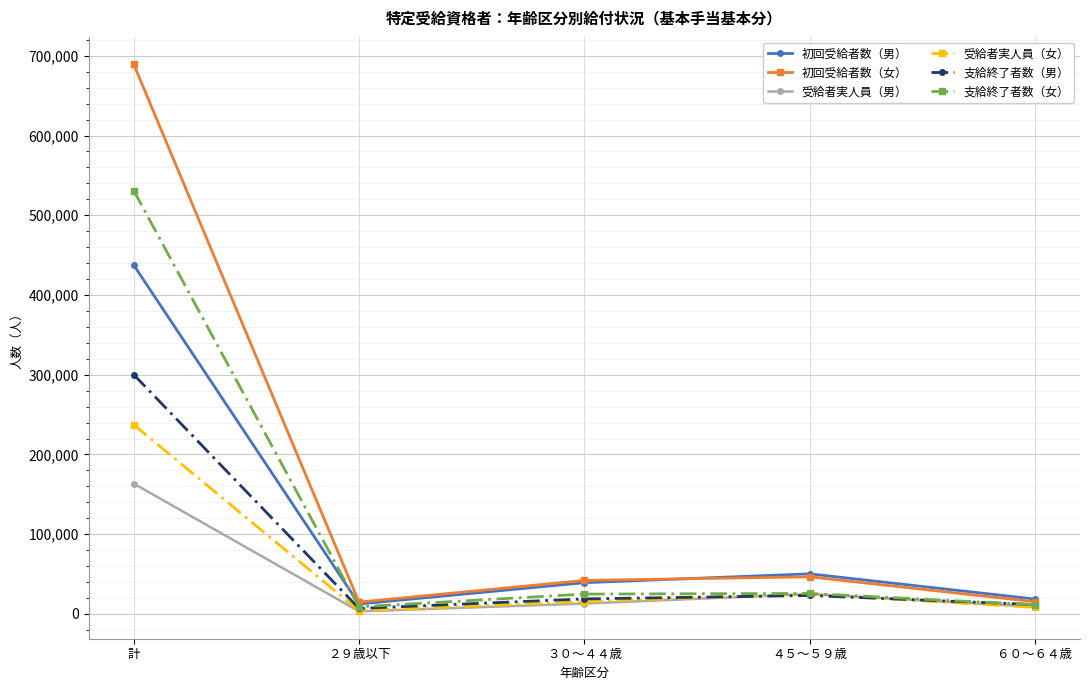

The value of 受給者実人員（男） at 計 is 272706. True or false?

False